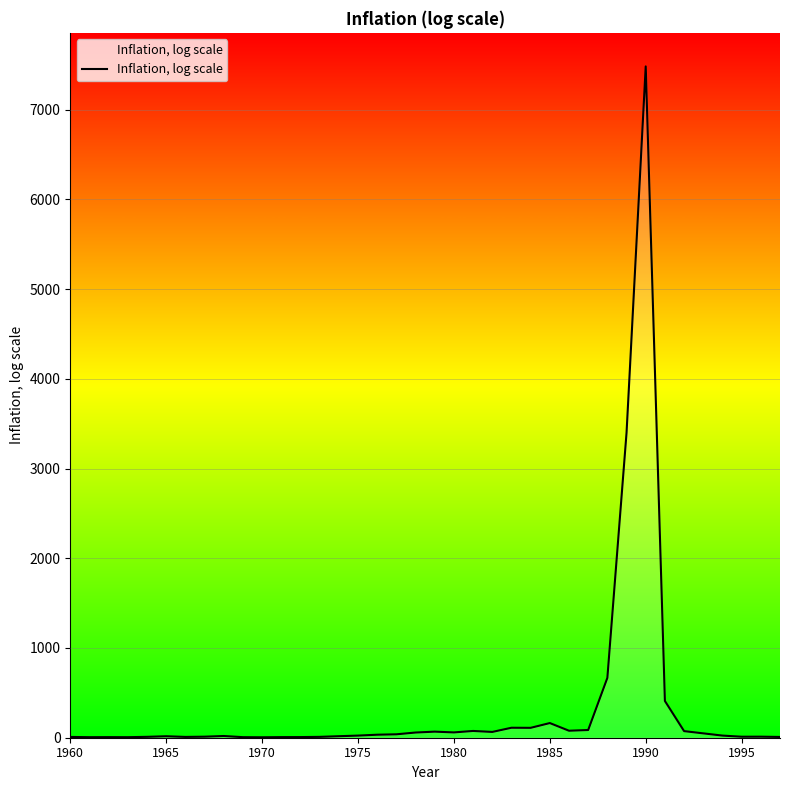

What is the difference between the maximum and minimum values?

7476.7